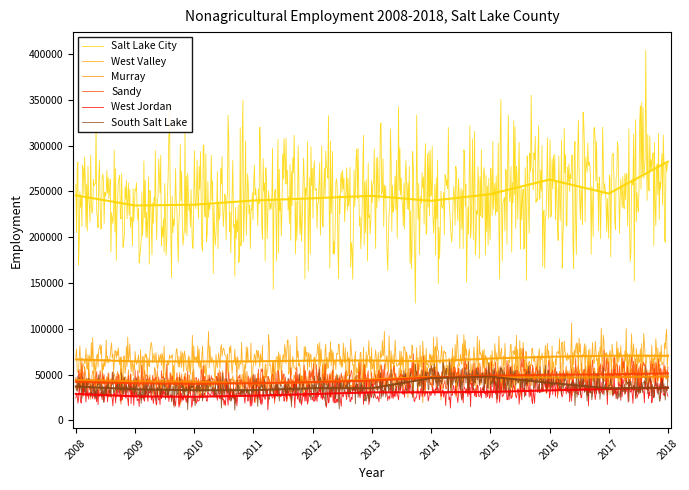

What is the average value of the West Jordan series?

30156